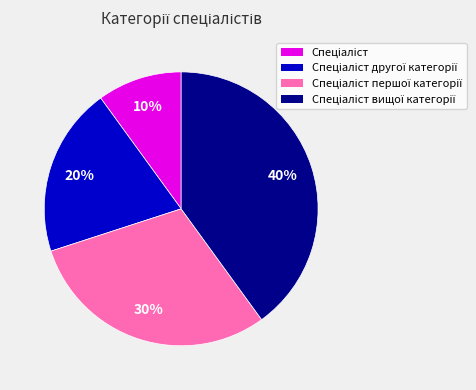

How many segments does this pie chart have?

4